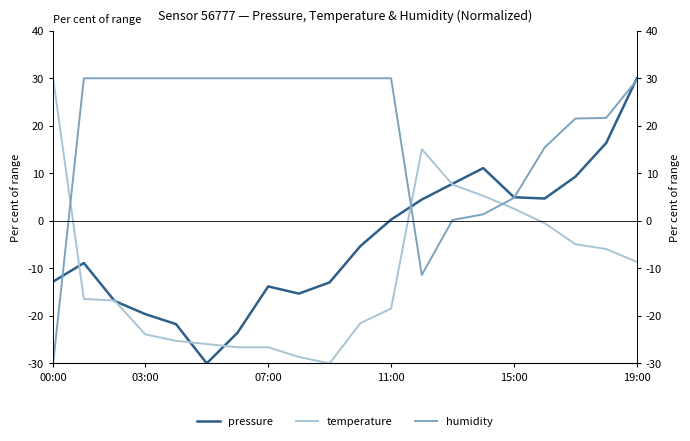

The humidity series shows 30.0 at 03:00. True or false?

True